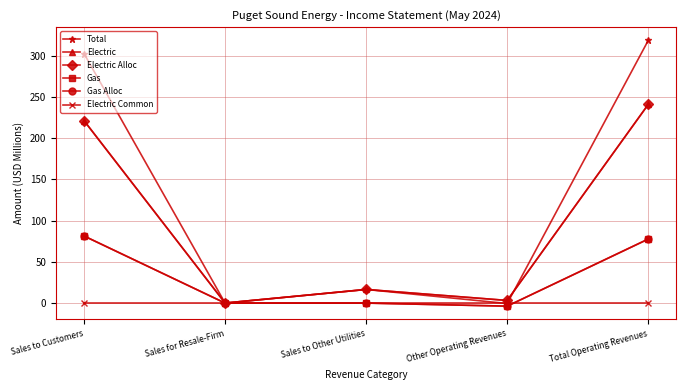

The Gas Alloc series shows 81.4 at Sales to Customers. True or false?

True